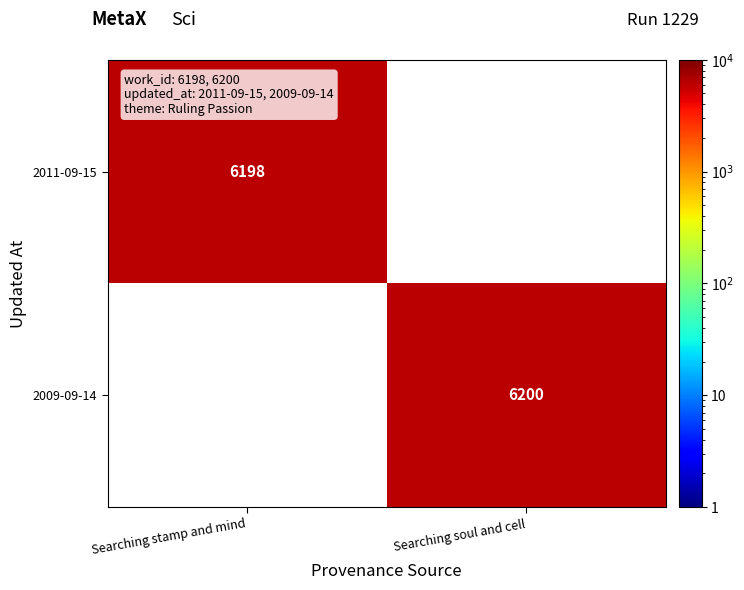

The 2009-09-14 series shows 6200 at Searching soul and cell. True or false?

True